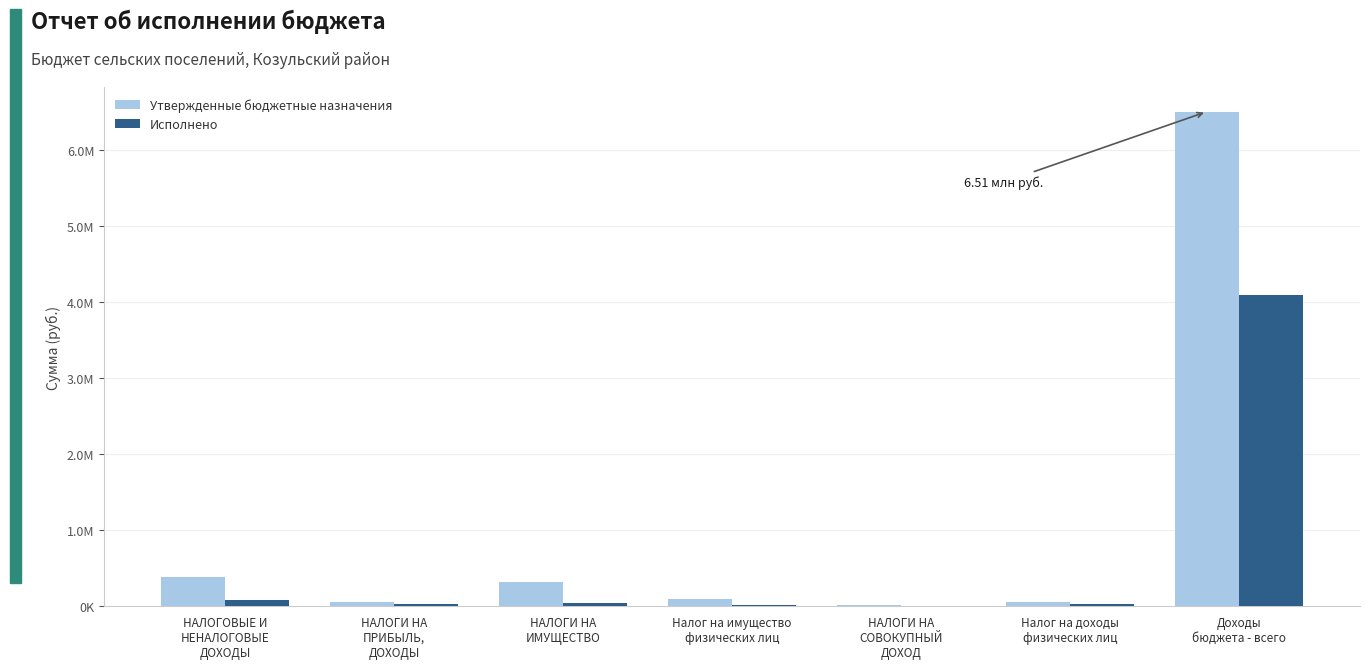

What are all the series names shown in the legend?

Утвержденные бюджетные назначения, Исполнено